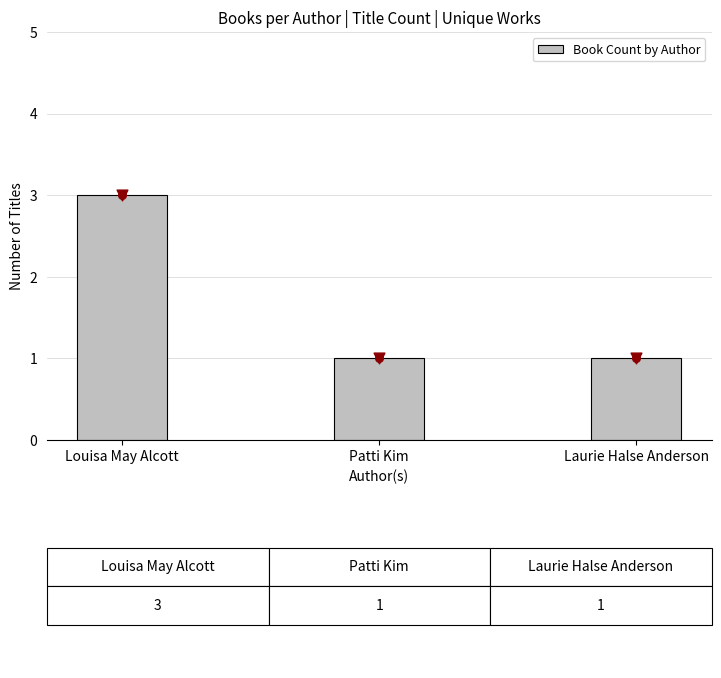

What is the change in value from Louisa May Alcott to Patti Kim?

-2